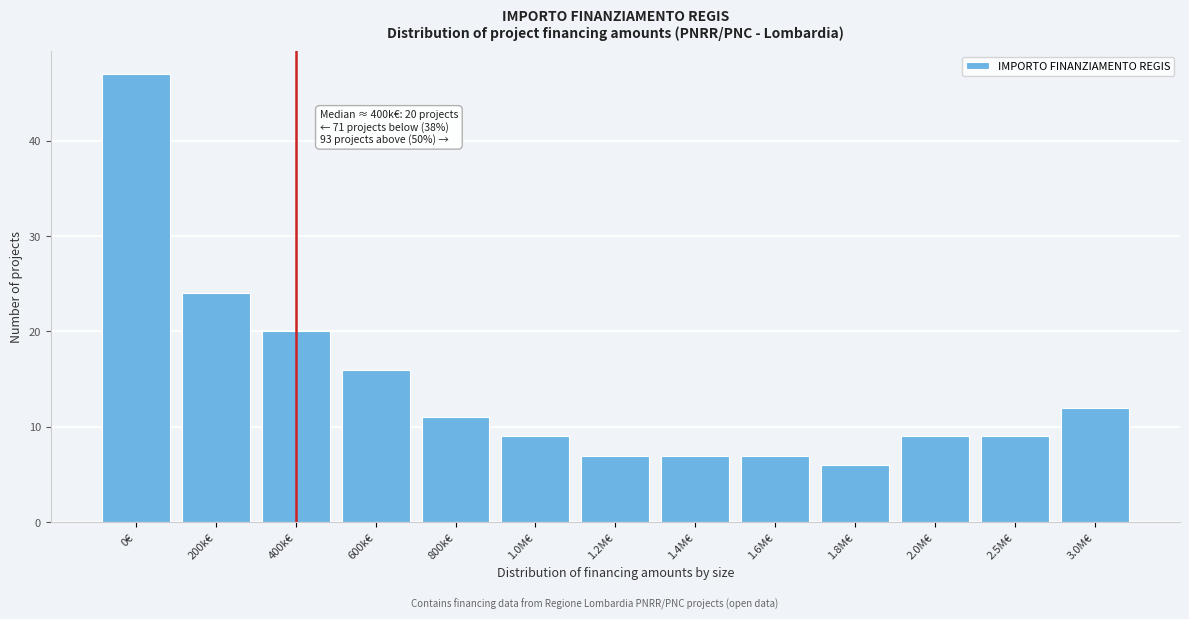

Reading left to right, list all the values displayed in this chart.

0€=47	200k€=24	400k€=20	600k€=16	800k€=11	1.0M€=9	1.2M€=7	1.4M€=7	1.6M€=7	1.8M€=6	2.0M€=9	2.5M€=9	3.0M€=12